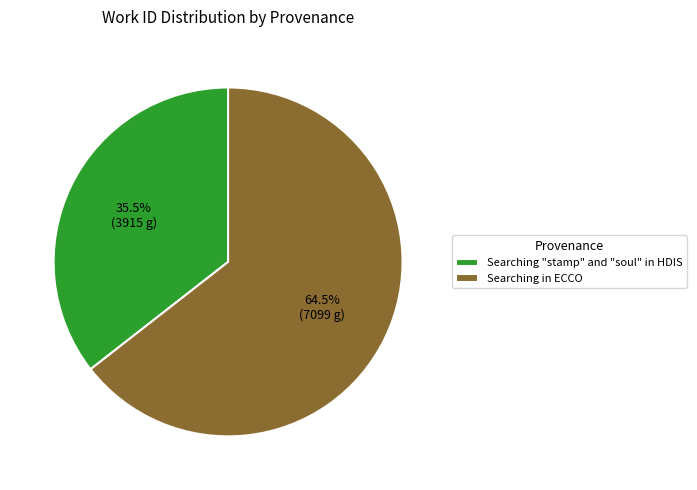

Which slice is the largest?

Searching in ECCO